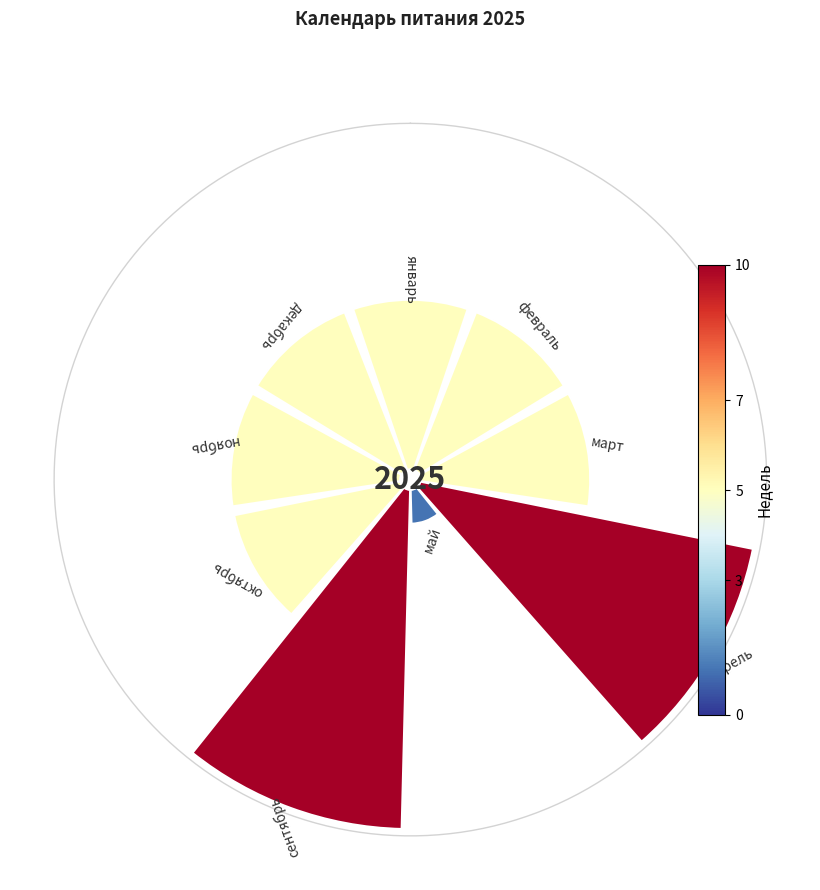

Does 0° represent more than half of the total?

No